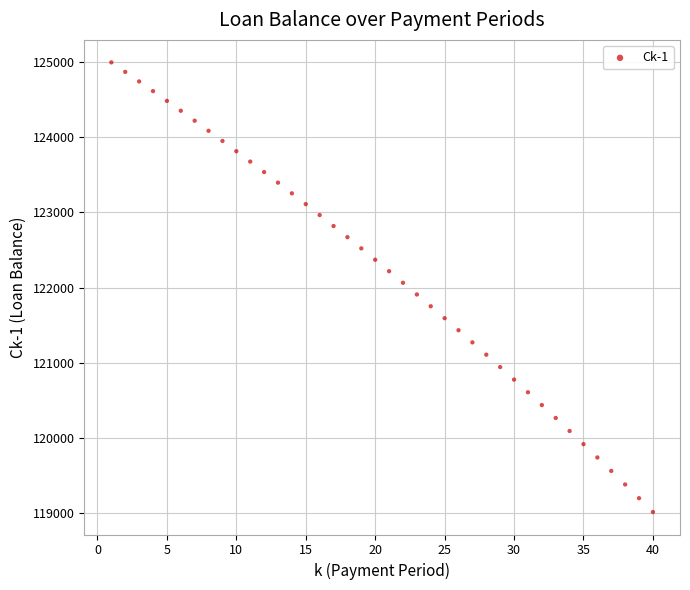

What is the range of Y values (max minus min)?

5990.9